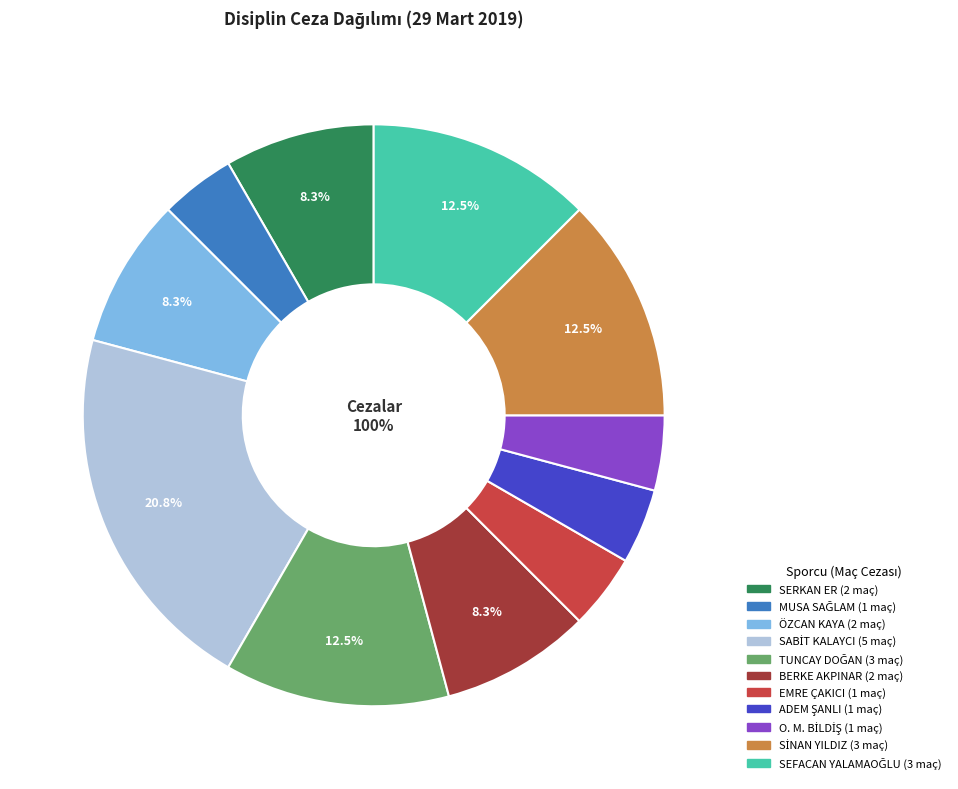

To the nearest percent, what is the combined percentage of BERKE AKPINAR (ACARSPOR) and SERKAN ER (ÇINARCIK FIRTINASPOR)?

17%